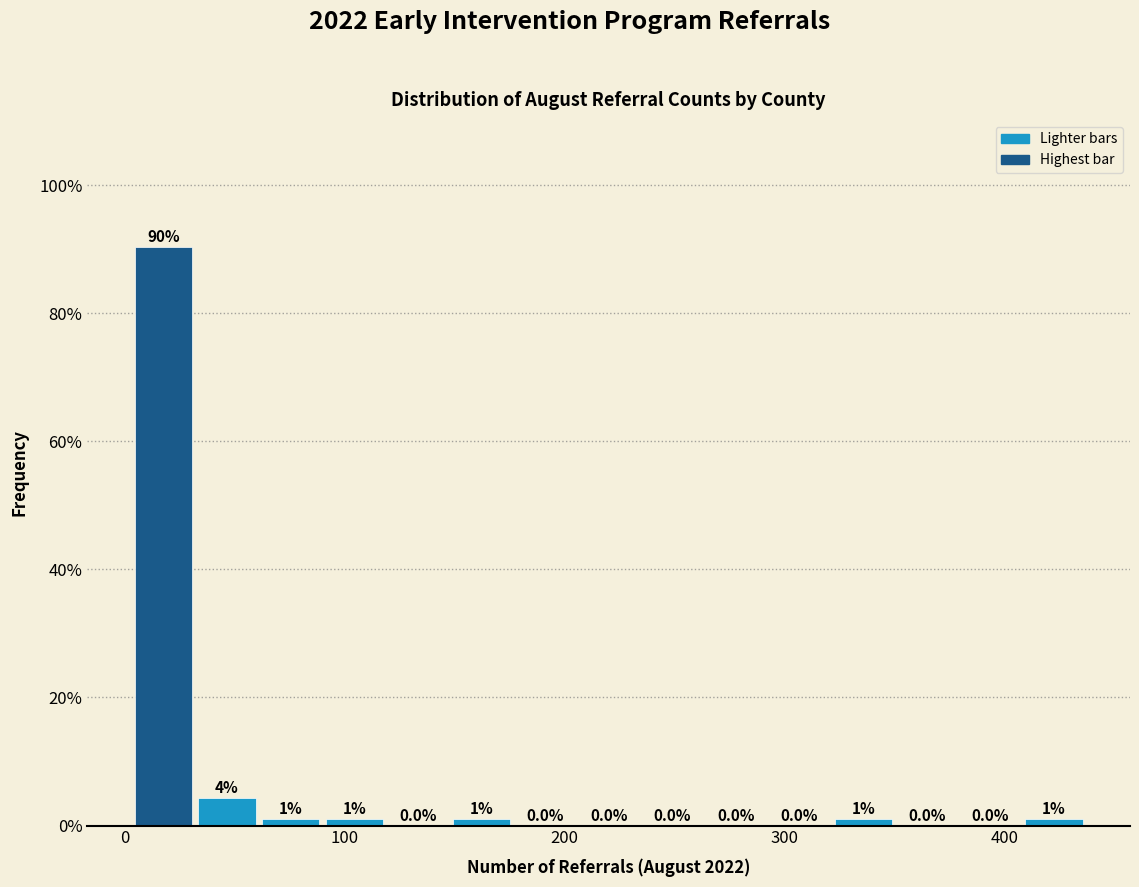

Around what value on the x-axis is the tallest bar? Give the approximate position of its centre, as read against the axis.

20